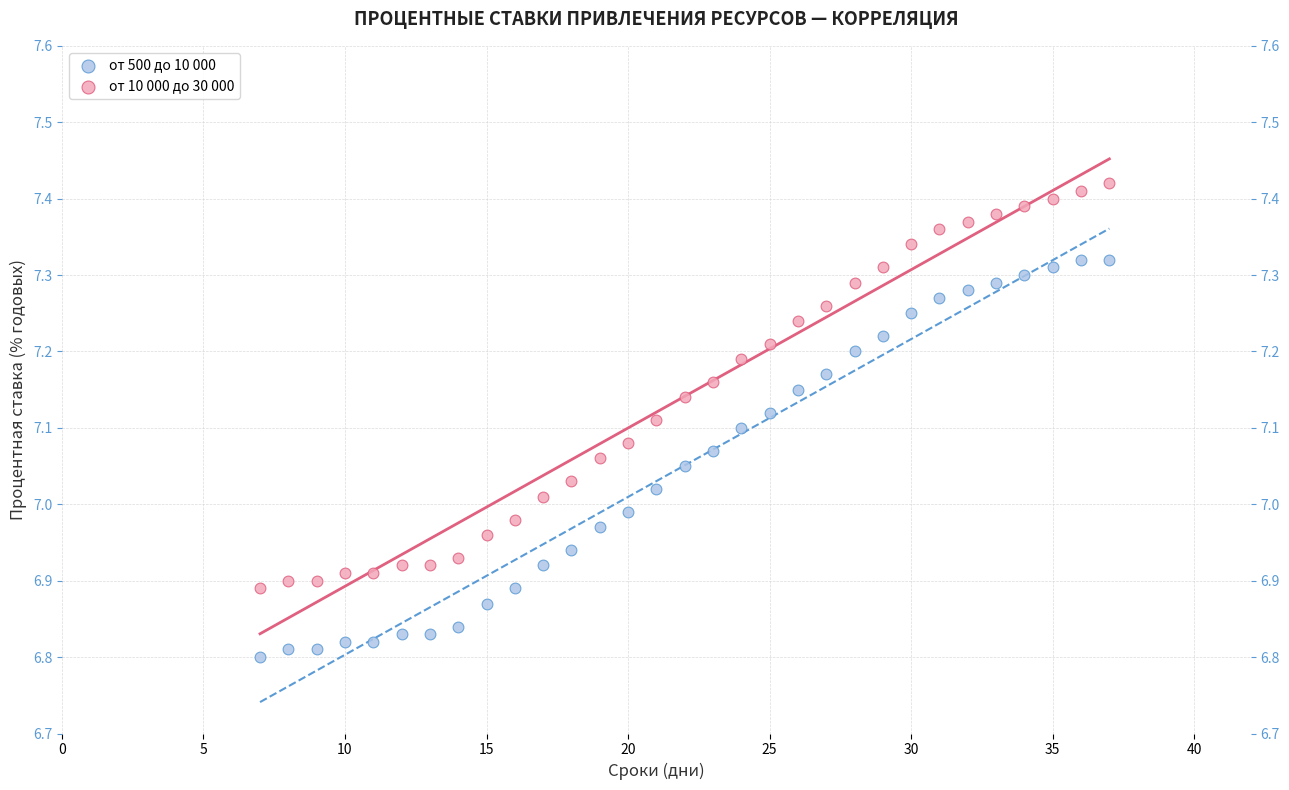

What are all the series names shown in the legend?

от 500 до 10 000, от 10 000 до 30 000